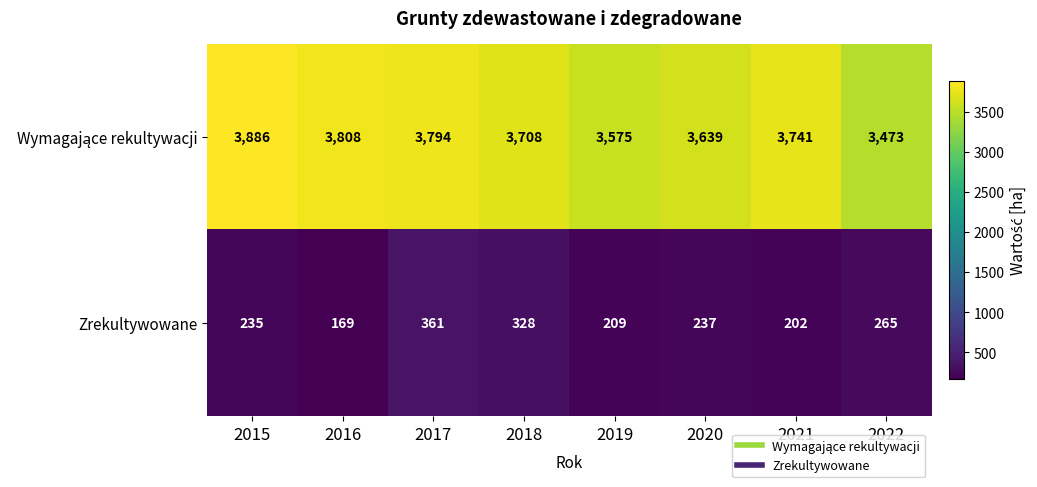

The value of Zrekultywowane at 2015 is 102. True or false?

False